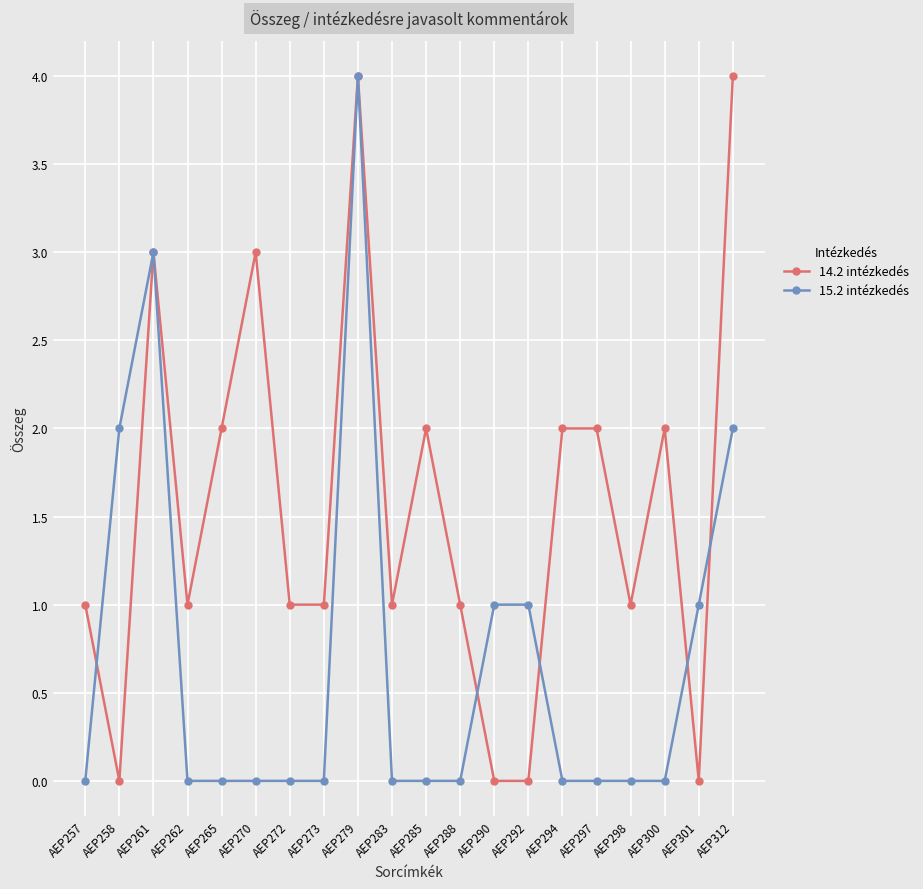

True or false: 14.2 intézkedés has a value of 3 at AEP300.

False